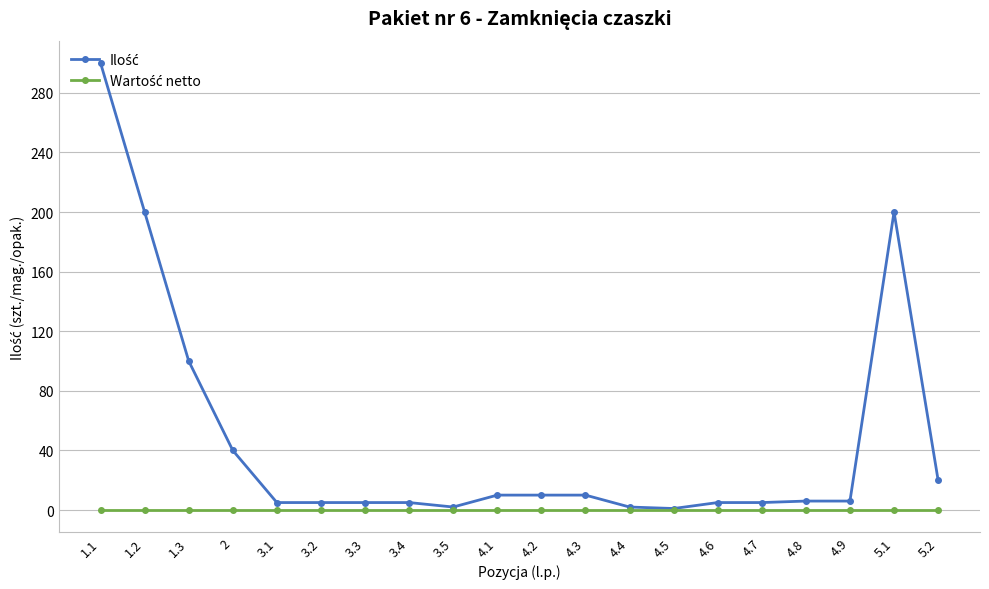

At how many categories does at least one series exceed 164?

3